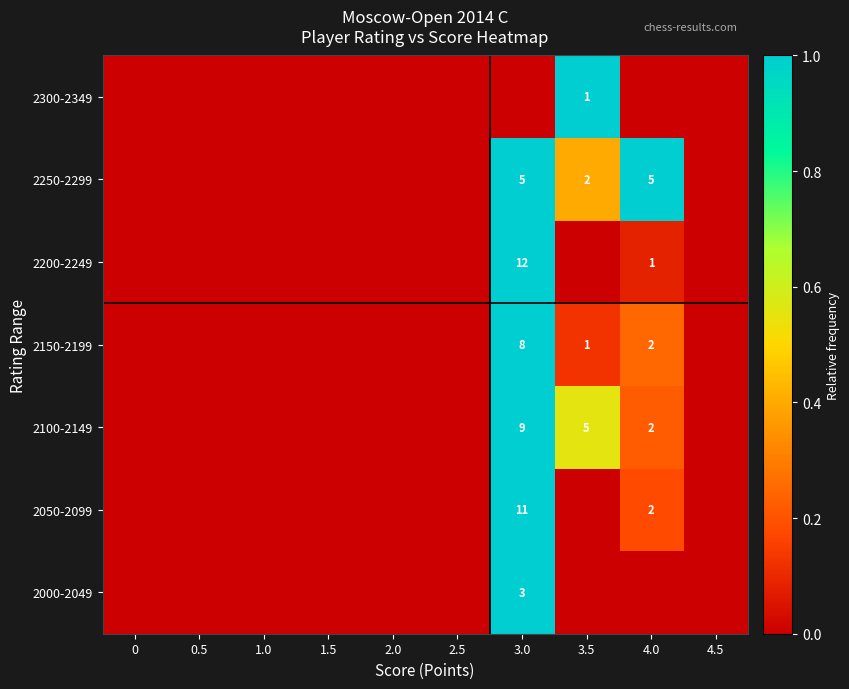

At which category is the sum across all series the highest?

3.0